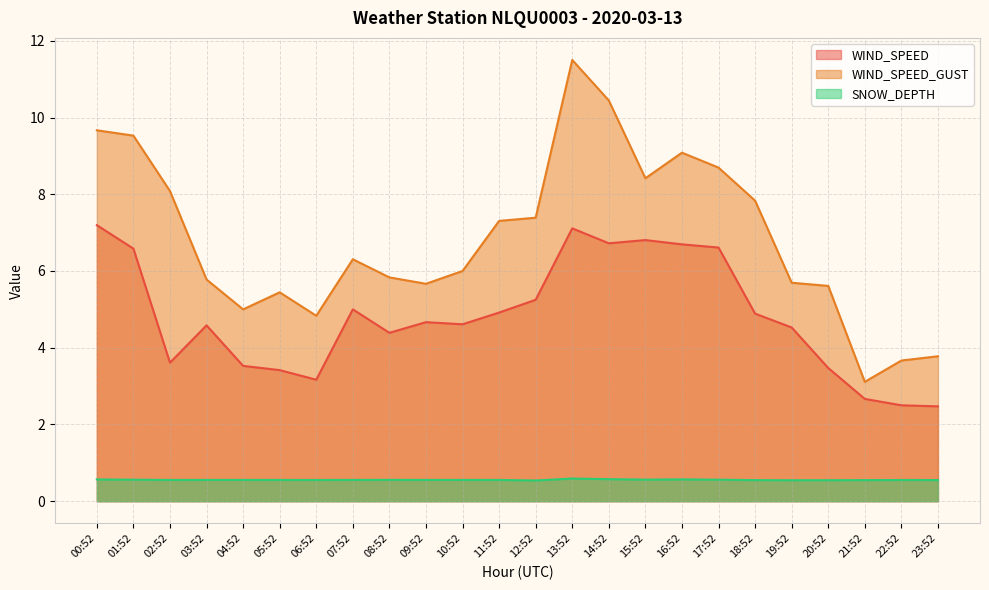

Reading left to right, what are all the values shown in this chart?

WIND_SPEED: 7.2	6.6	3.6	4.6	3.5	3.4	3.2	5.0	4.4	4.7	4.6	4.9	5.2	7.1	6.7	6.8	6.7	6.6	4.9	4.5	3.5	2.7	2.5	2.5
WIND_SPEED_GUST: 9.7	9.5	8.1	5.8	5.0	5.4	4.8	6.3	5.8	5.7	6.0	7.3	7.4	11.5	10.4	8.4	9.1	8.7	7.8	5.7	5.6	3.1	3.7	3.8
SNOW_DEPTH: 0.6	0.6	0.6	0.6	0.6	0.6	0.6	0.6	0.6	0.6	0.6	0.6	0.5	0.6	0.6	0.6	0.6	0.6	0.6	0.5	0.5	0.6	0.6	0.6